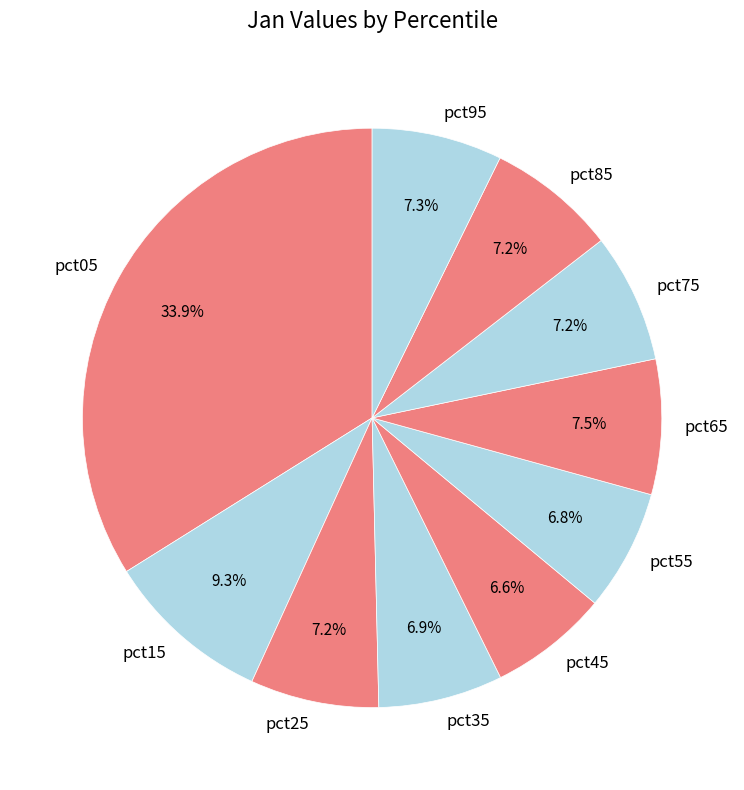

Is pct45 the majority of the pie?

No